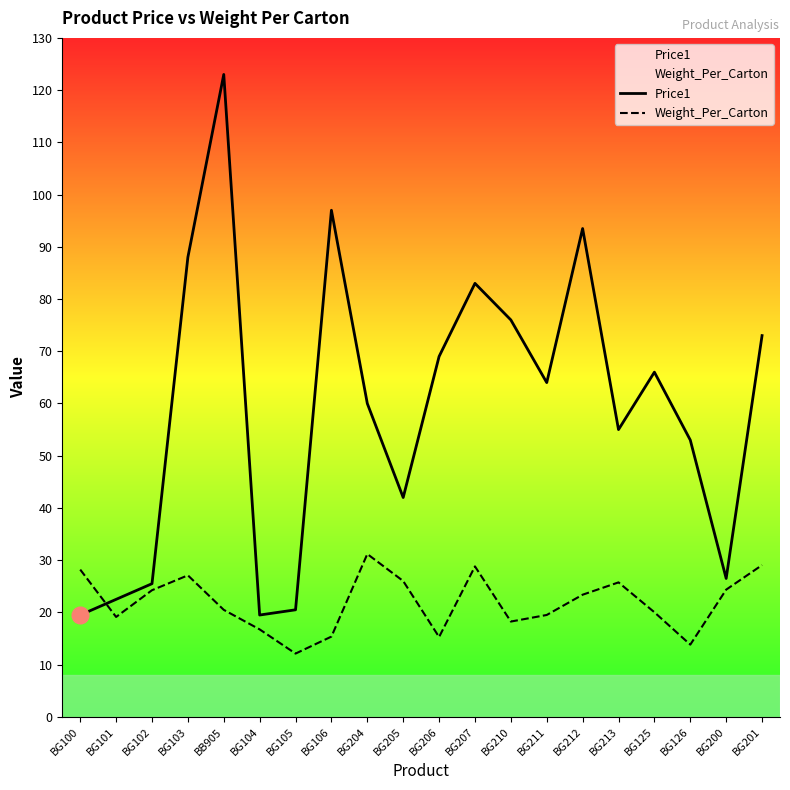

How many data points in Weight_Per_Carton are less than 23?

10